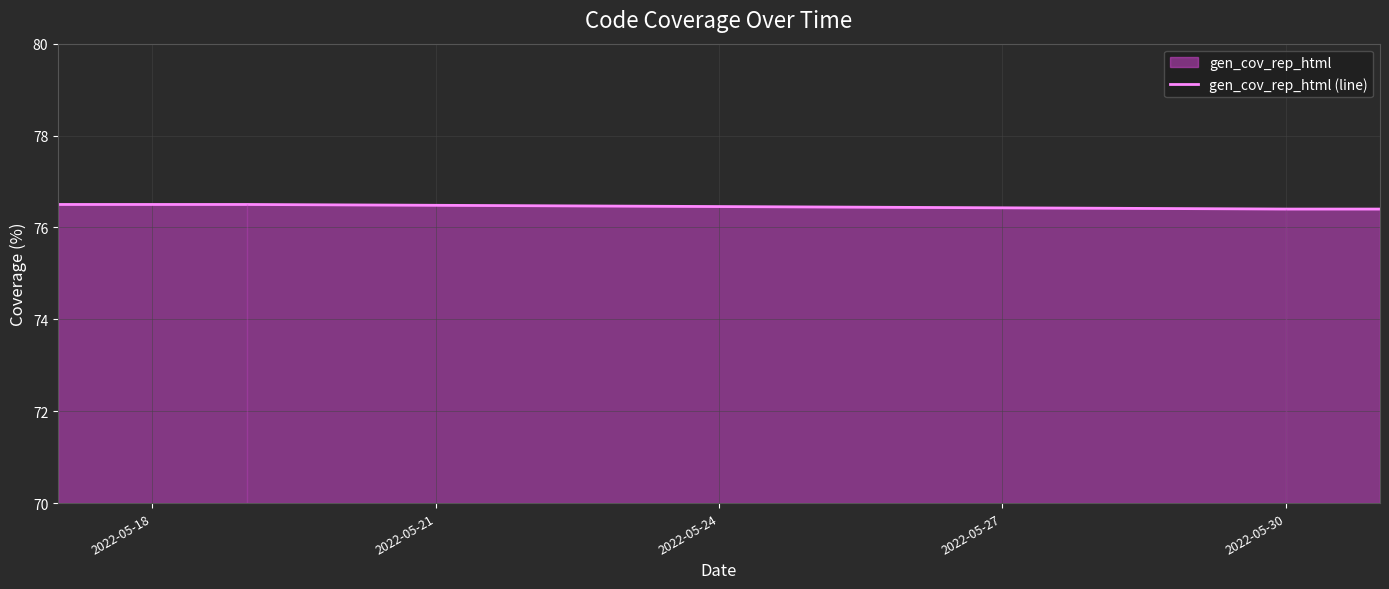

Count the gen_cov_rep_html (line) values in the range 76 to 77.

4